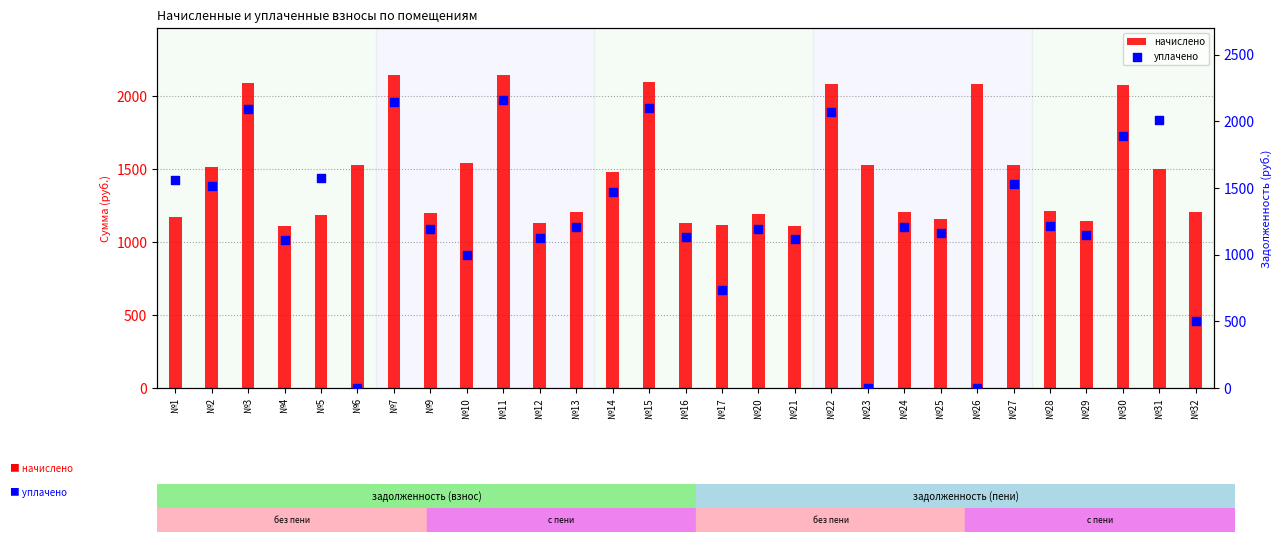

What are all the series names shown in the legend?

начислено, уплачено